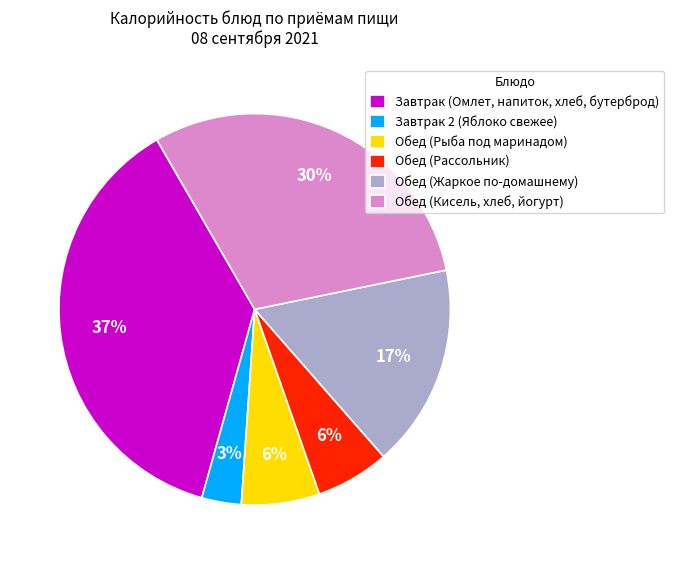

Approximately how many times larger is the value at Завтрак 2 (Яблоко свежее) compared to Обед (Кисель, хлеб, йогурт)?

0.1